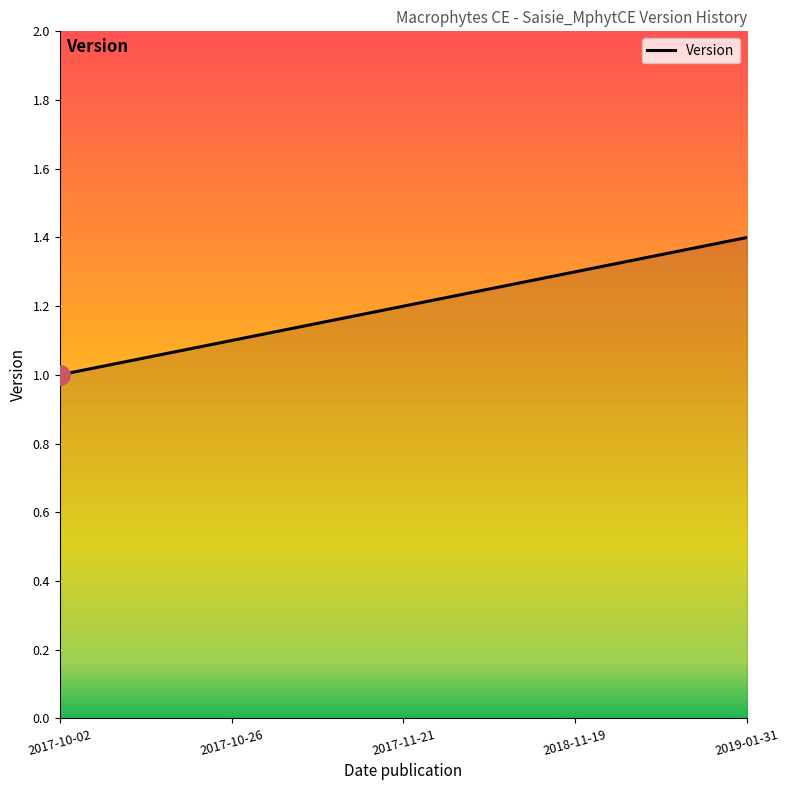

What is the greatest value displayed?

1.4